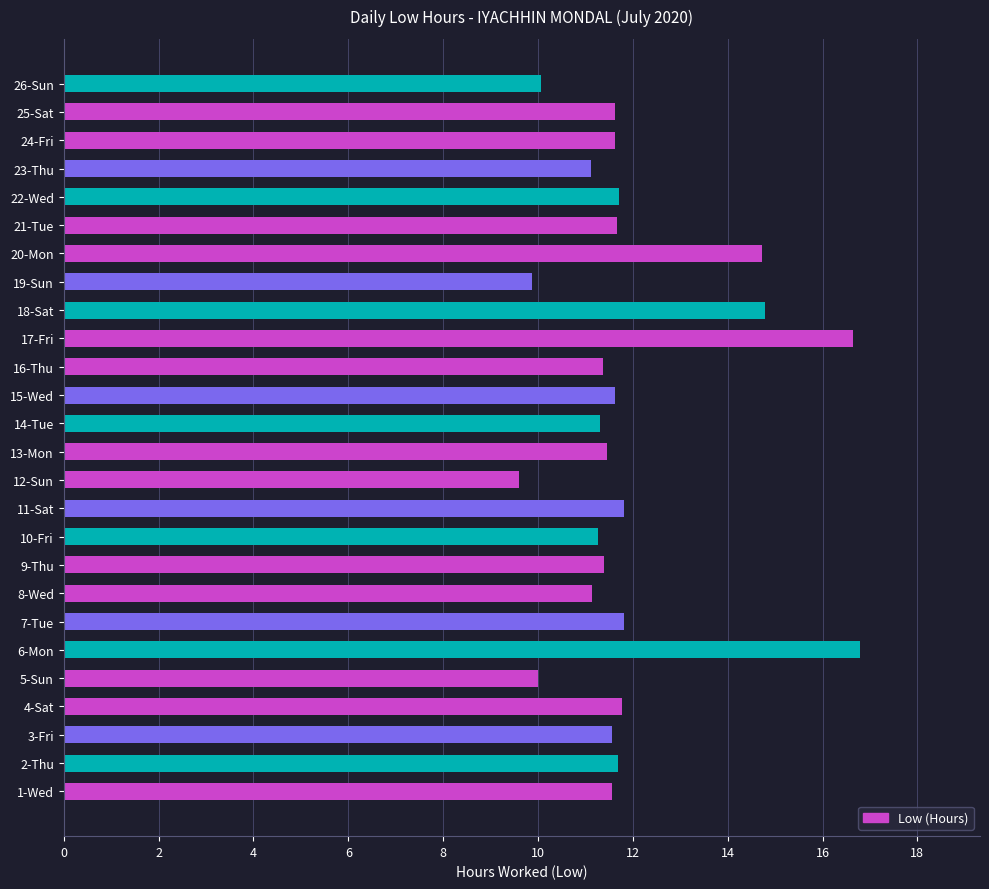

Are the bars grouped side by side (vs. stacked)?

No